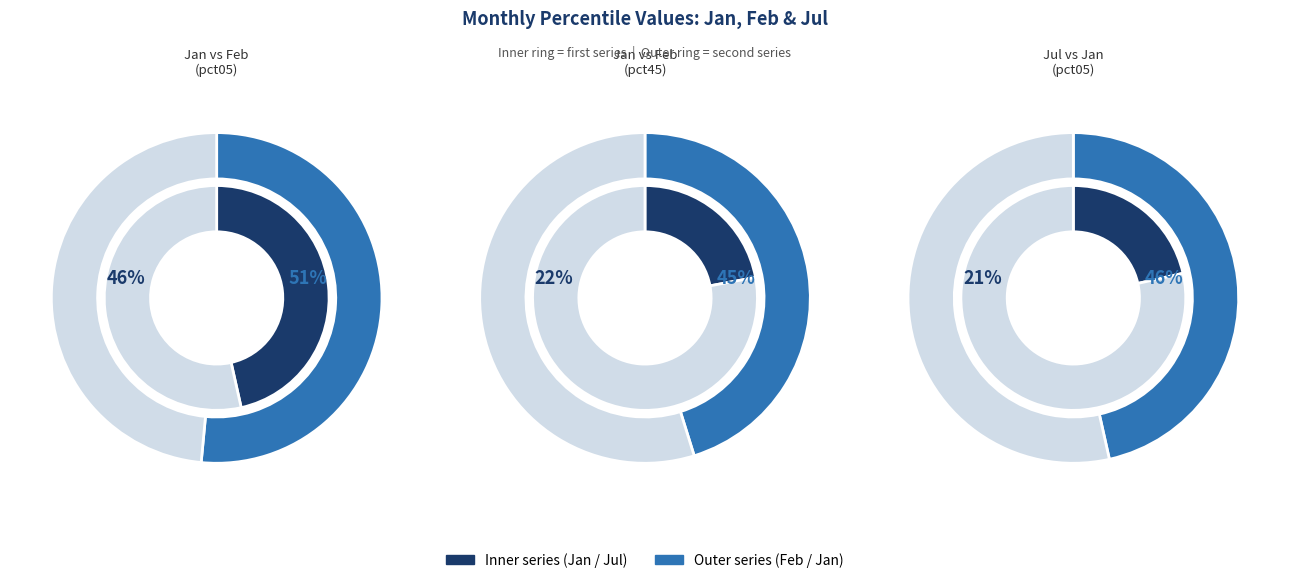

Is it true that pct65 is 21% of the pie?

False